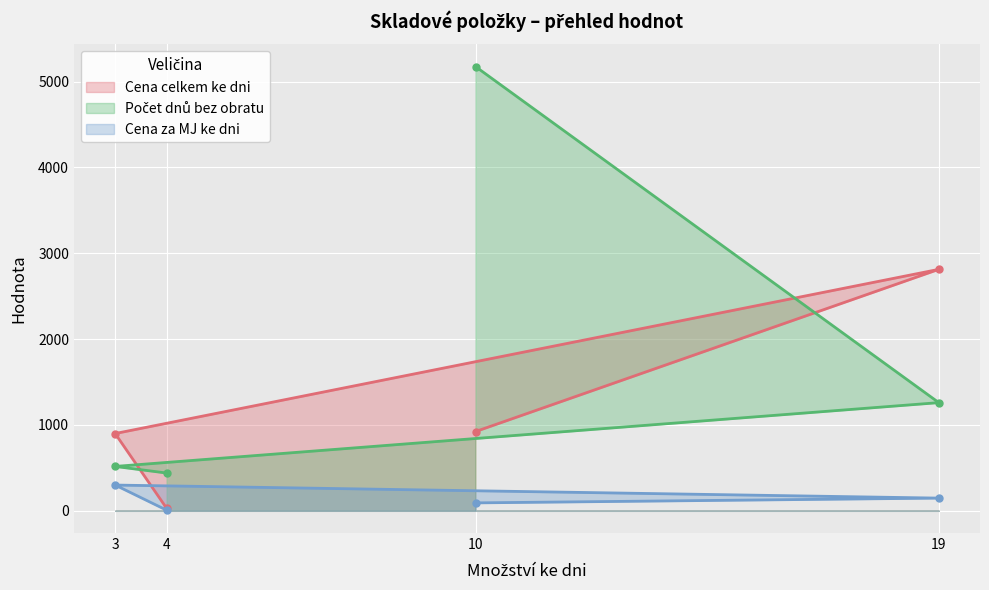

Which series has the widest spread of values?

Počet dnů bez obratu